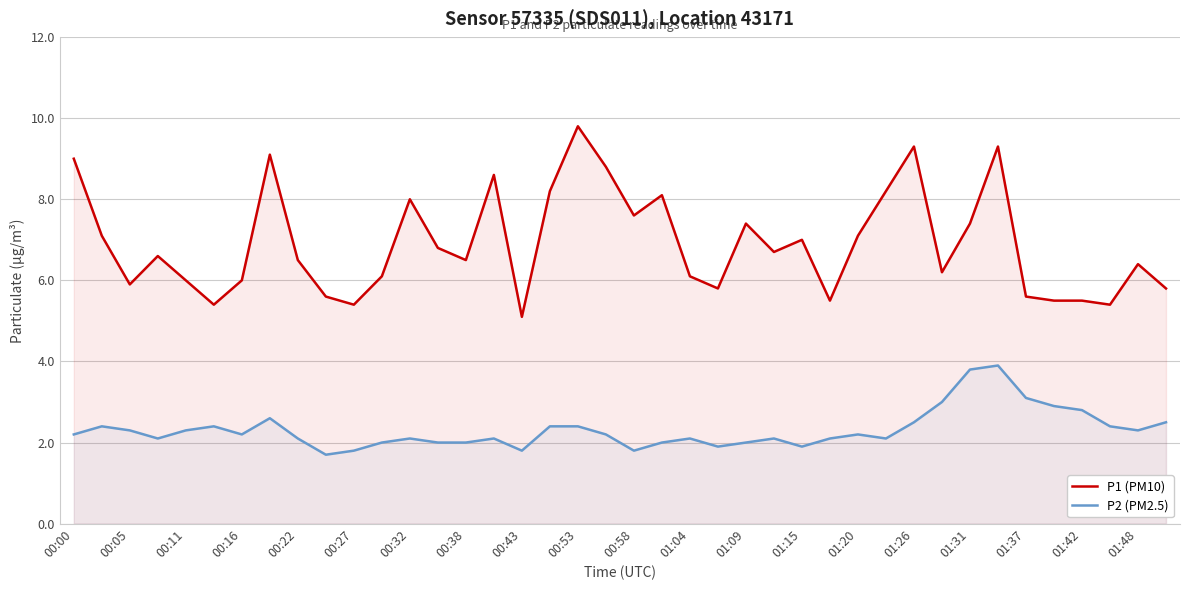

In P1 (PM10), how many points are lower than both neighbors (excluding endpoints)?

11